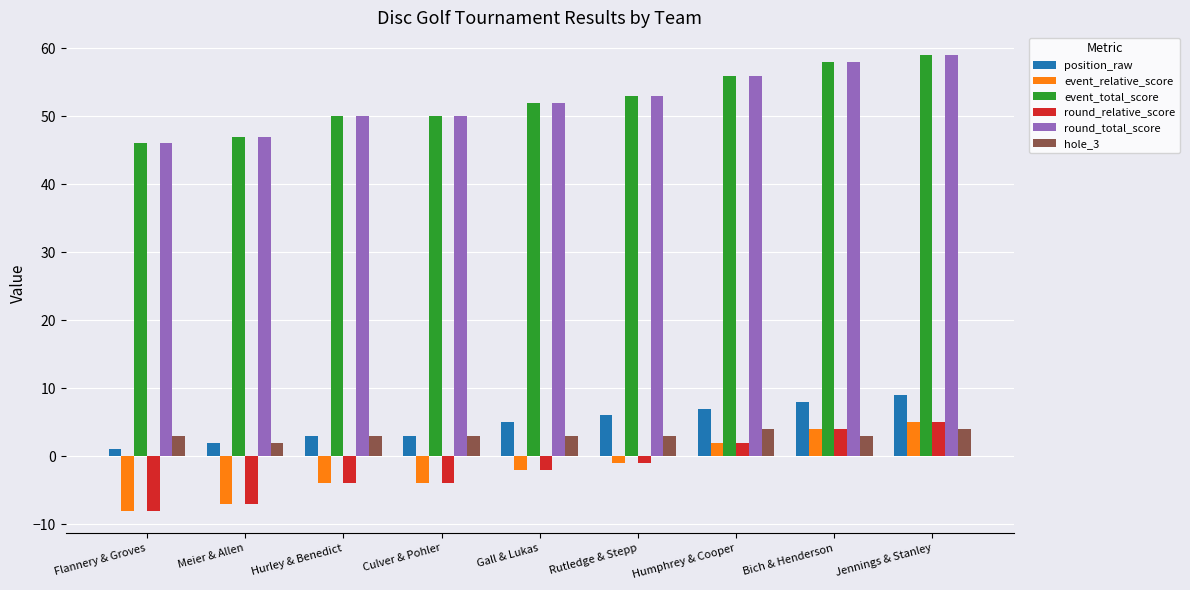

What is the difference between the maximum and minimum values in the position_raw series?

8